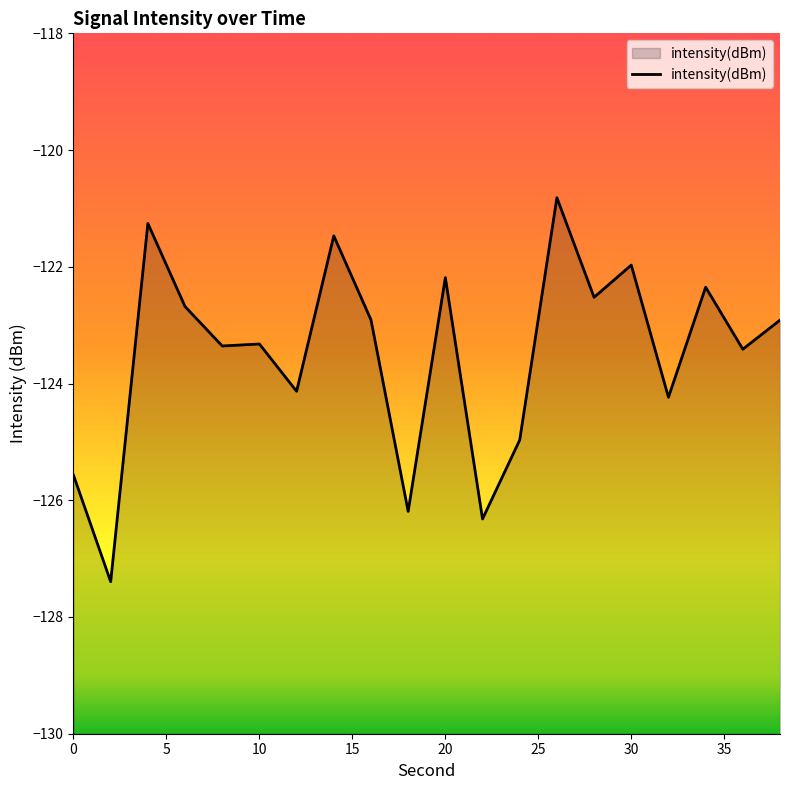

True or false: the data shows -41.2 at 11.

False